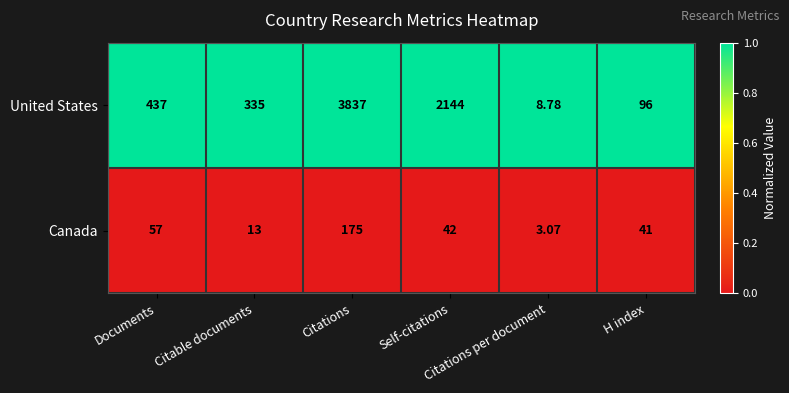

Which series has the largest range (max minus min)?

United States